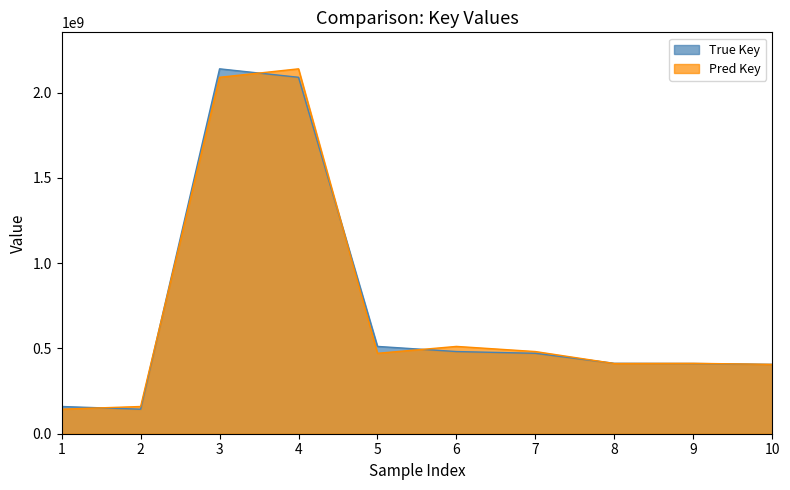

List the series in order of their peak value, lowest first.

True Key, Pred Key